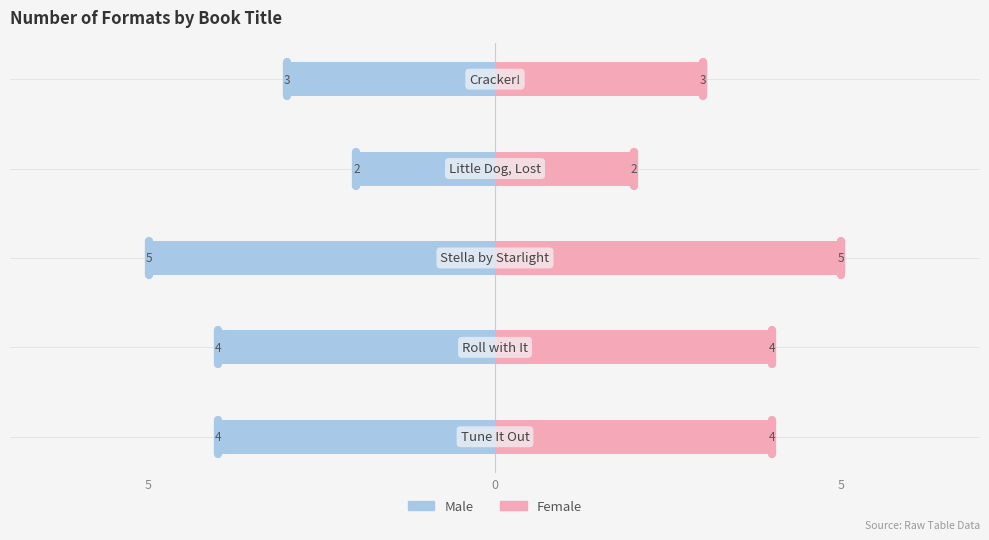

Are the bars horizontal?

Yes